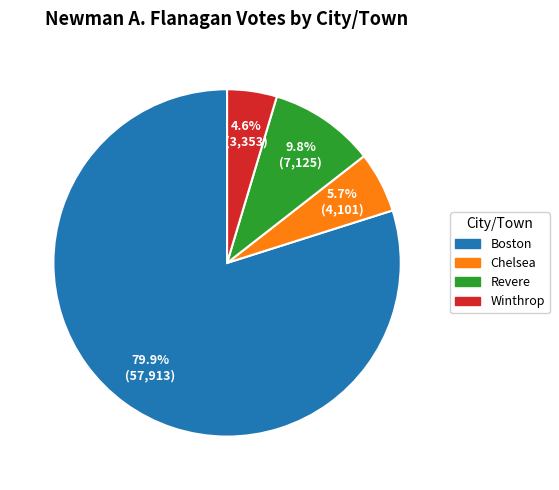

Which has a higher value, Revere or Winthrop?

Revere